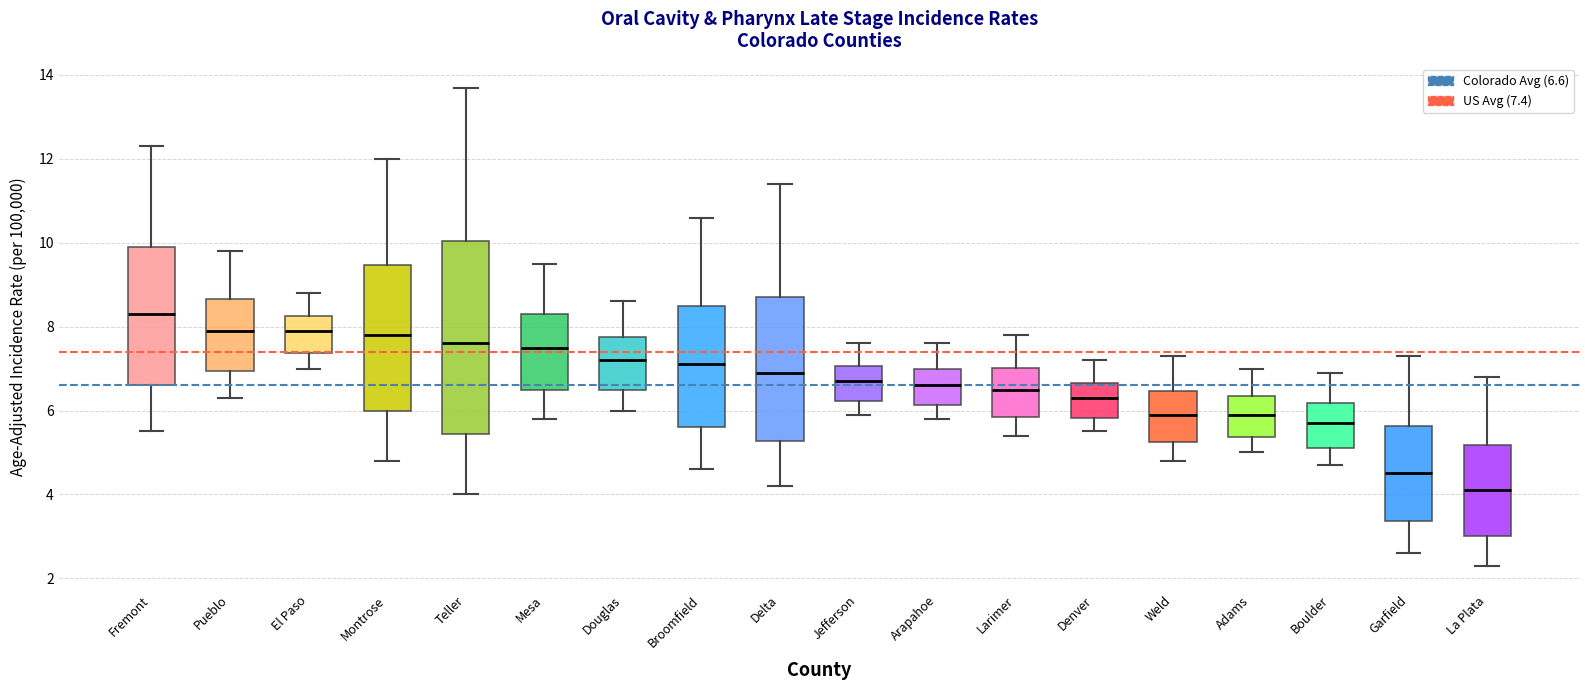

Which box is the tallest, from its lower edge to its upper edge?

Teller